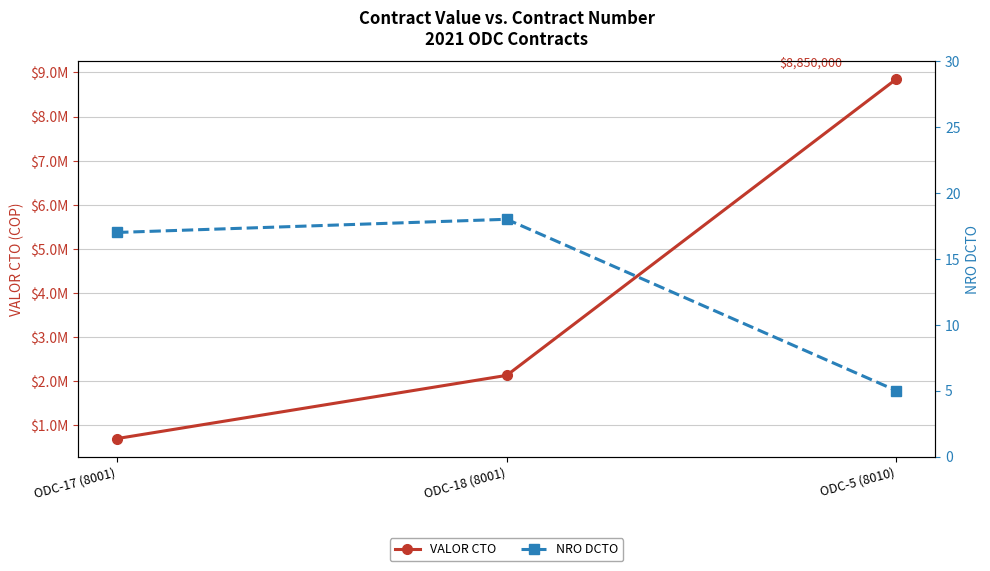

What is the average value of the VALOR CTO series?

3894200